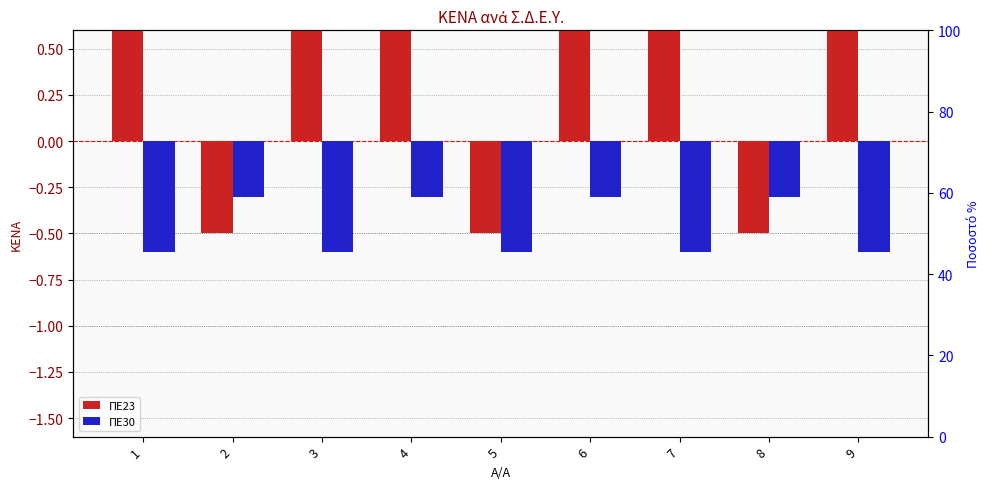

How many bars are there in total?

18